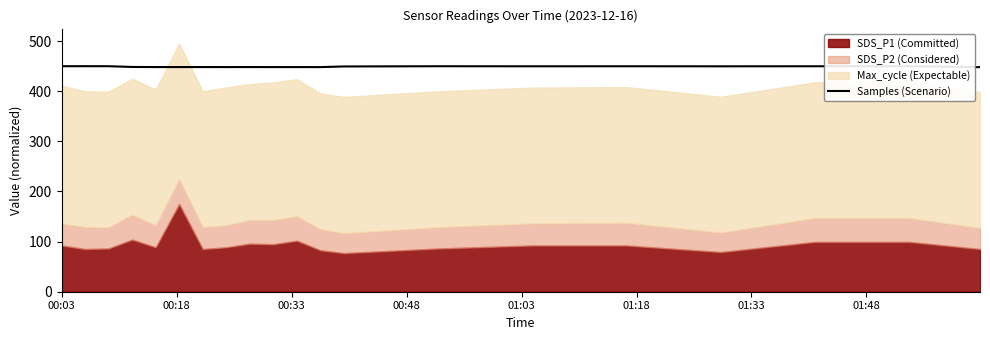

What is the minimum value for Samples (Scenario)?

448.0